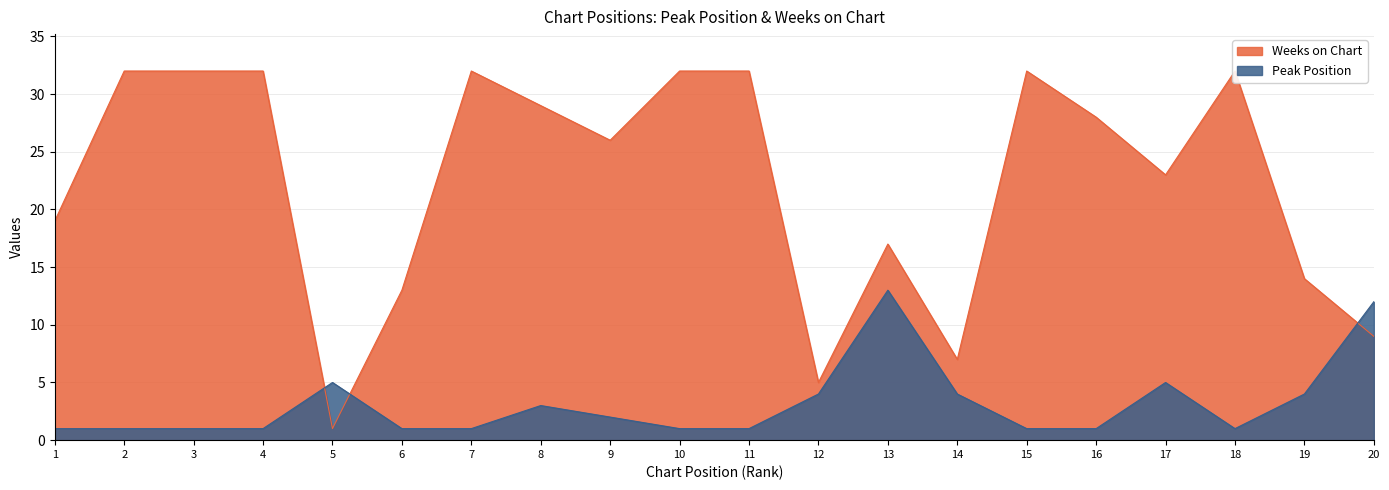

At which category is the sum across all series the highest?

2